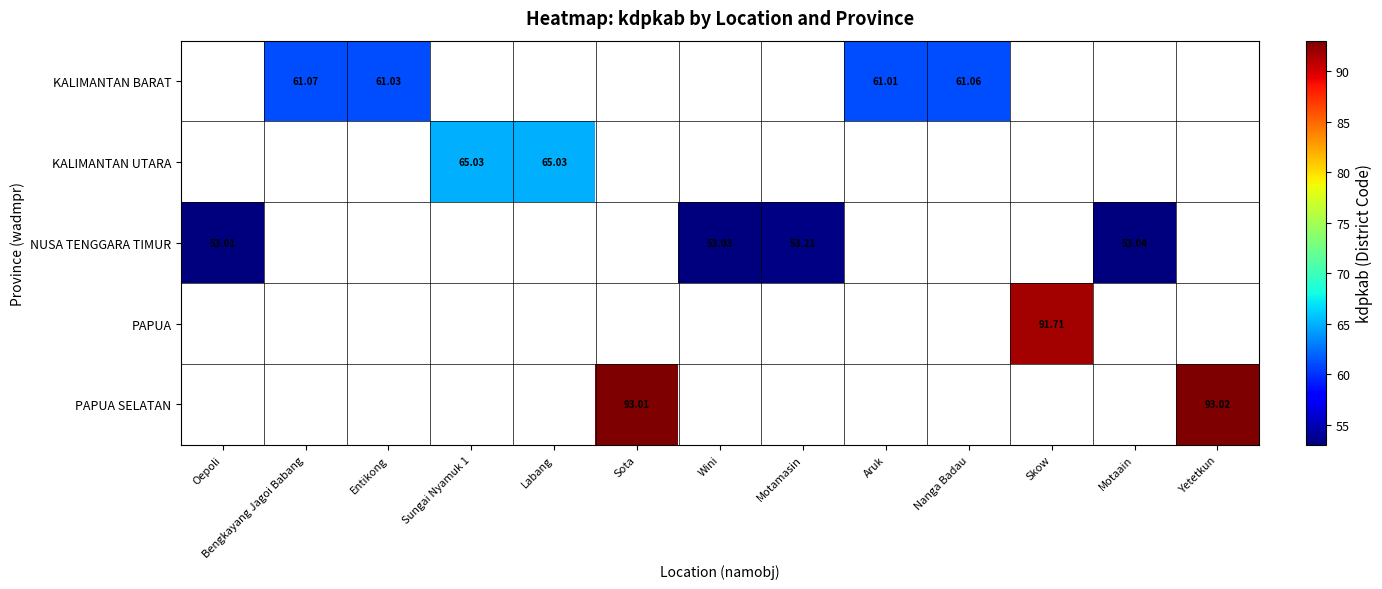

At which category does the chart reach its minimum across all series?

Oepoli